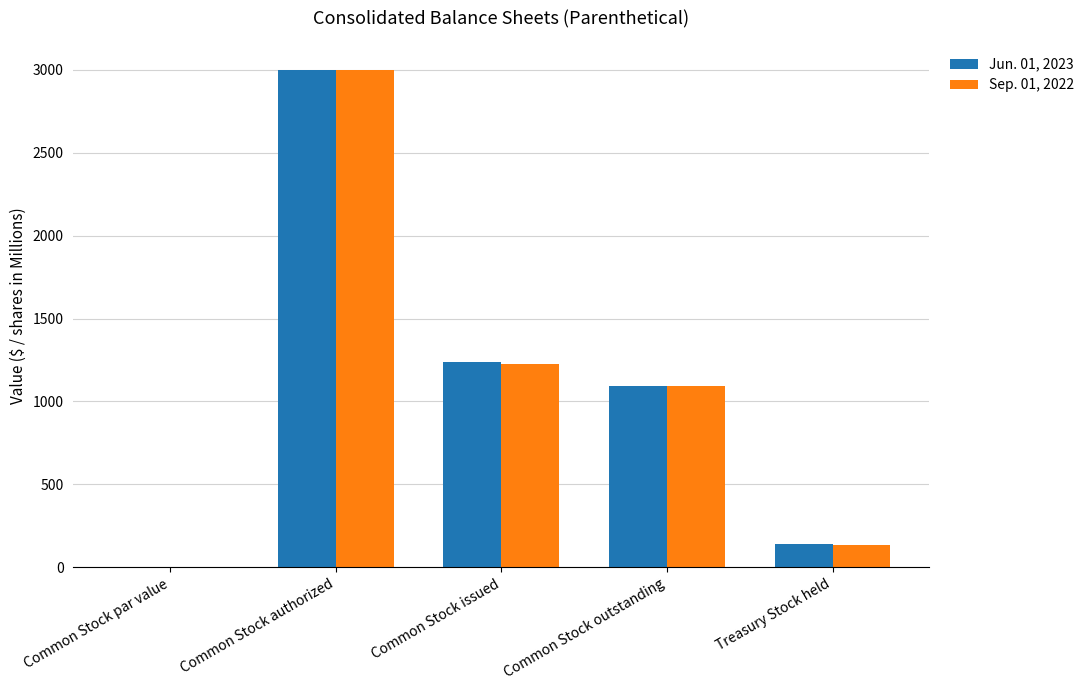

What are all the series names shown in the legend?

Jun. 01, 2023, Sep. 01, 2022